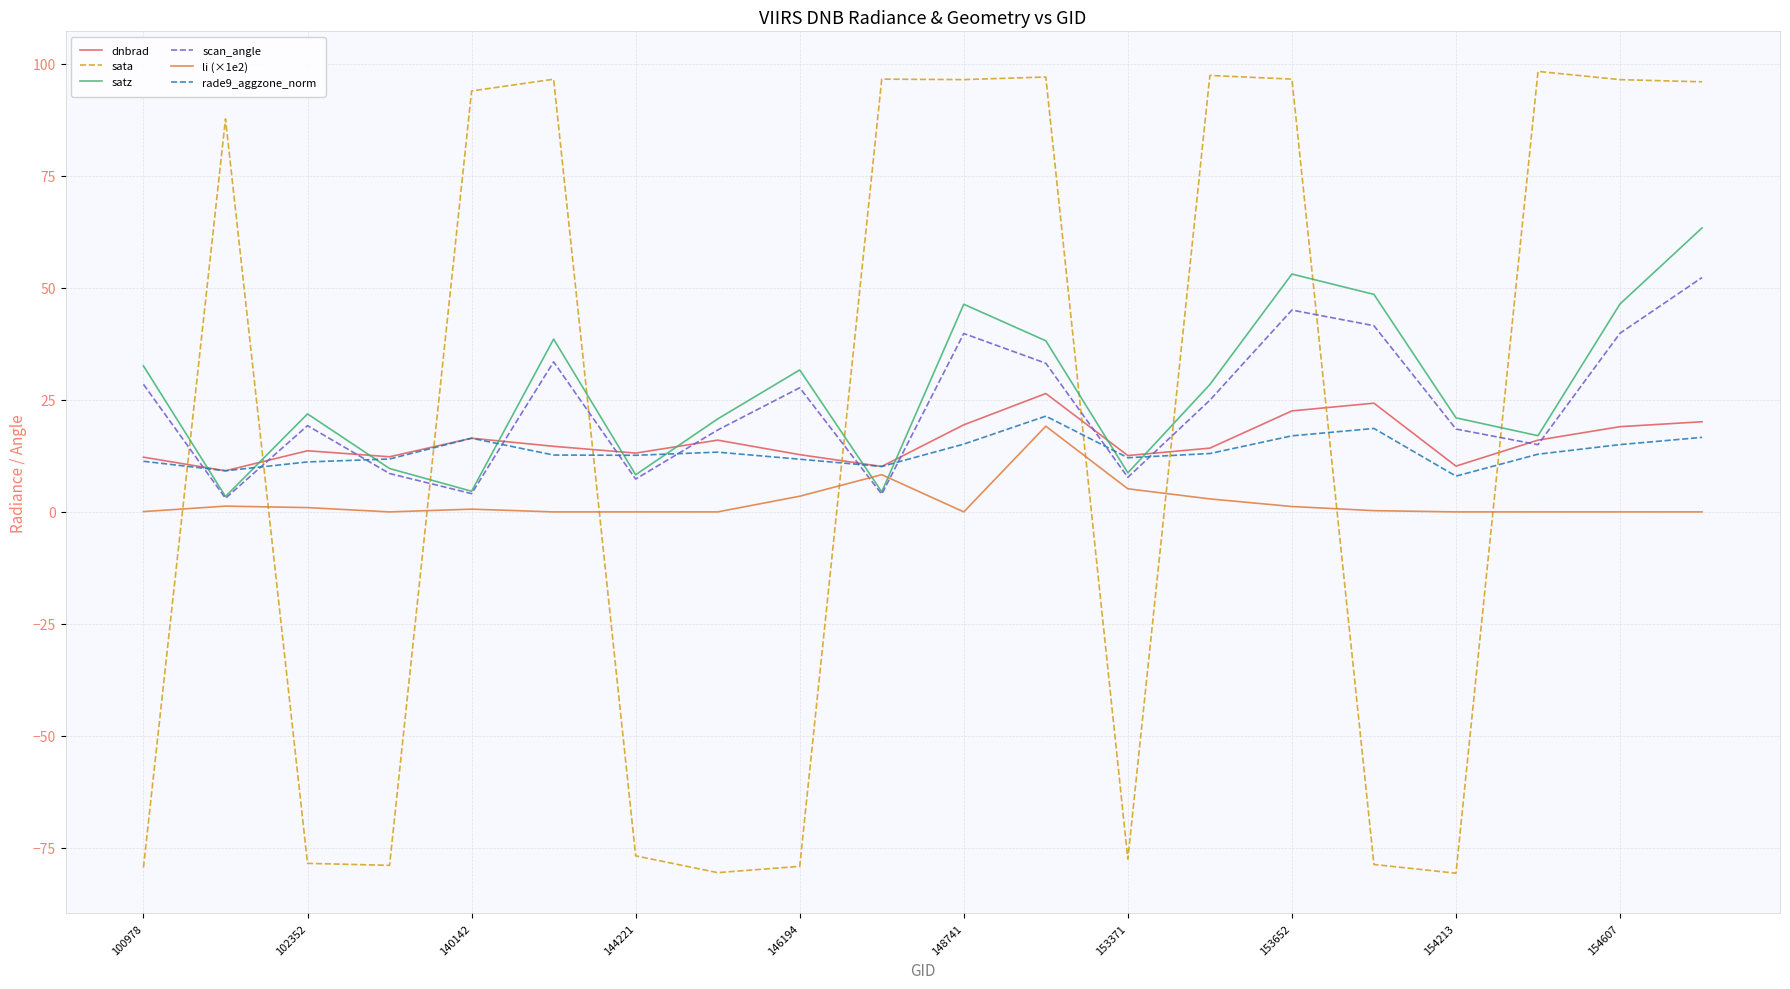

Which series has the largest range (max minus min)?

sata